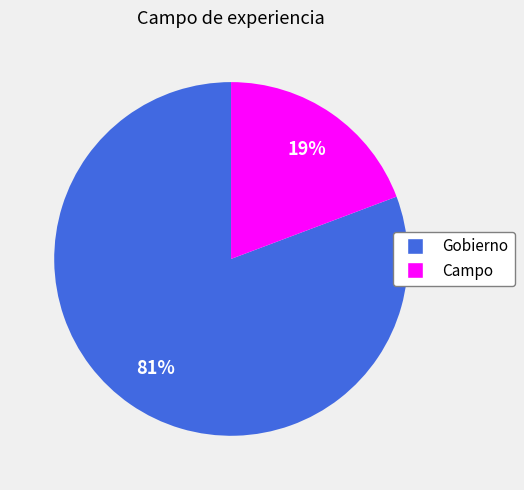

To the nearest percent, what percentage of the pie is Campo?

19%